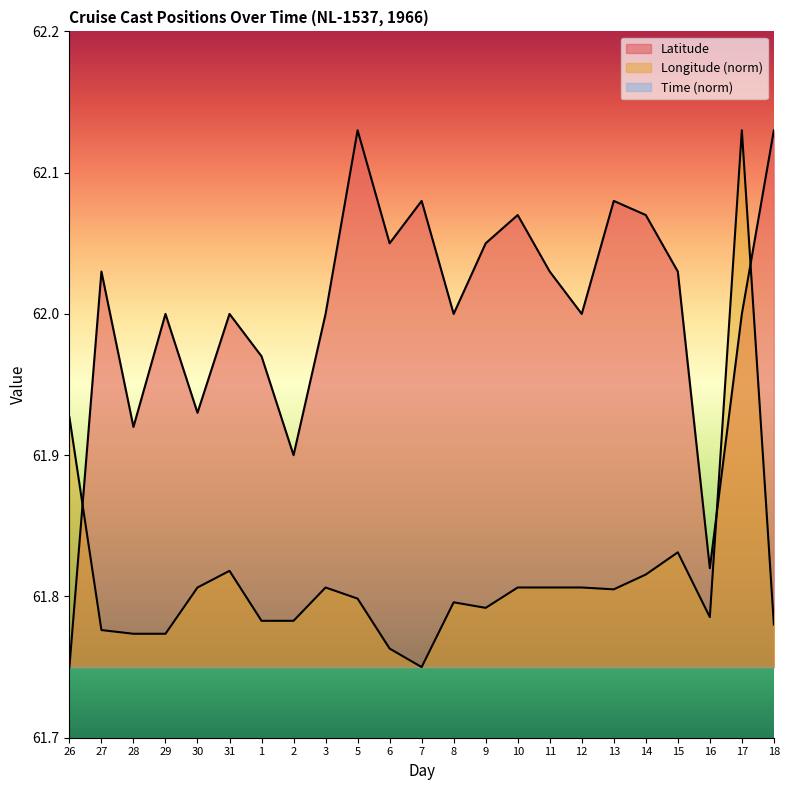

How many distinct data groups are displayed?

3